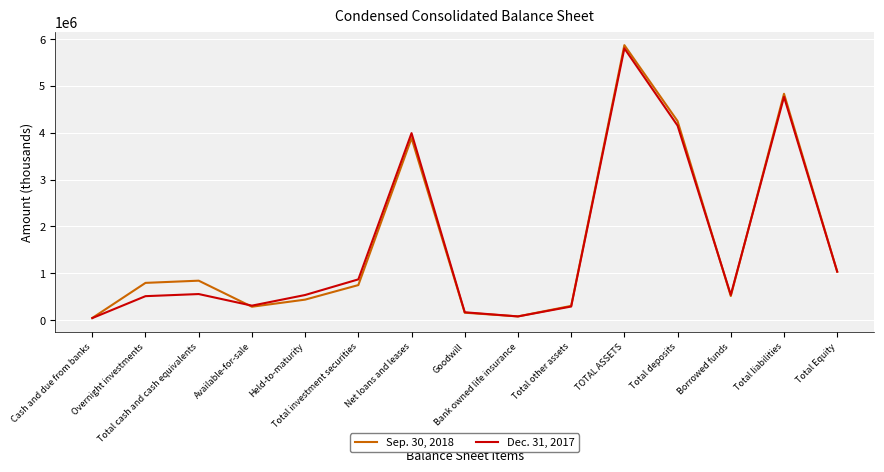

List the series in order of their overall mean, lowest first.

Dec. 31, 2017, Sep. 30, 2018